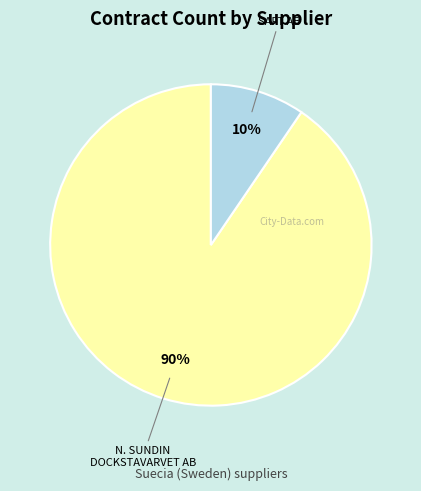

To the nearest percent, what is the average slice percentage?

50%